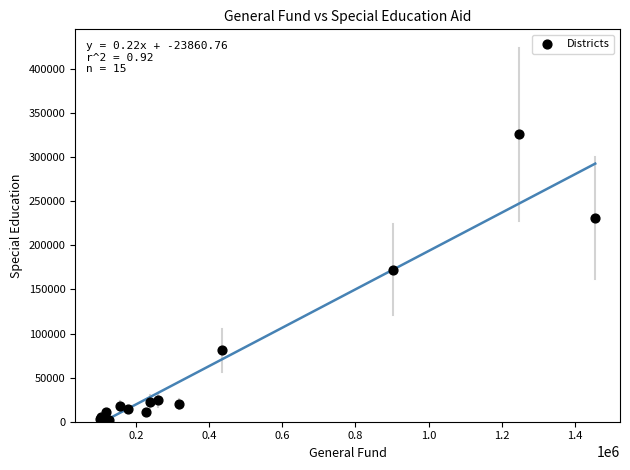

What Y value in the scatter plot is closest to 163626?

172273